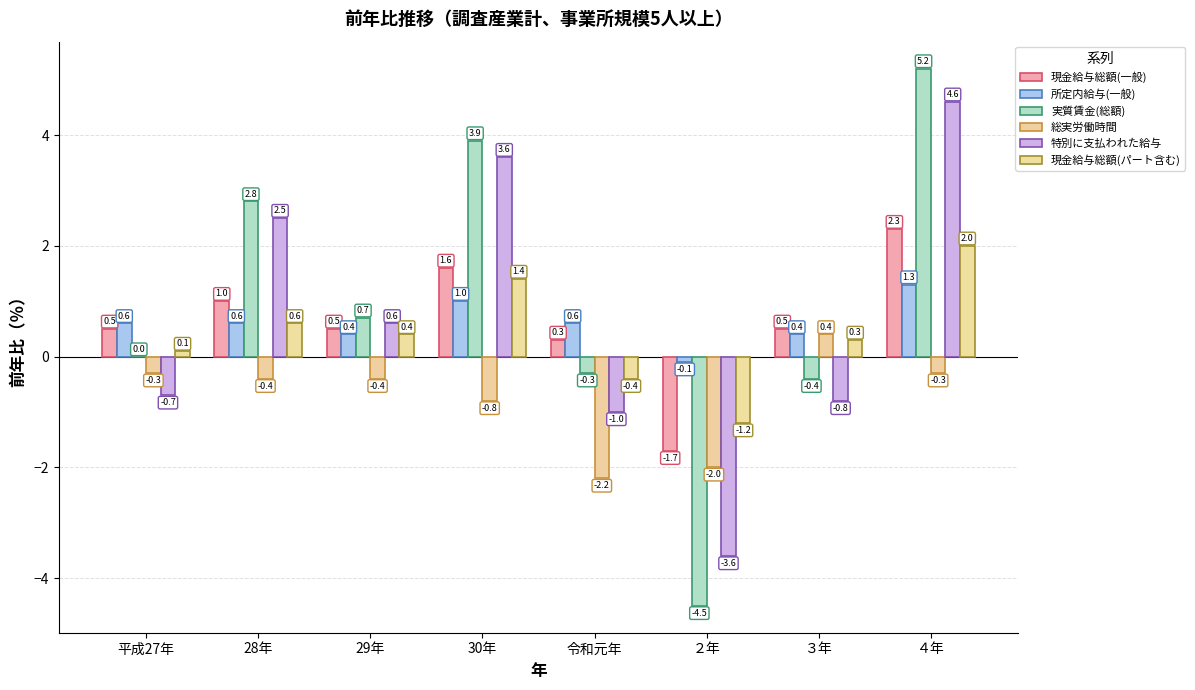

At 30年, list the series in order from smallest to largest.

総実労働時間, 所定内給与(一般), 現金給与総額(パート含む), 現金給与総額(一般), 特別に支払われた給与, 実質賃金(総額)